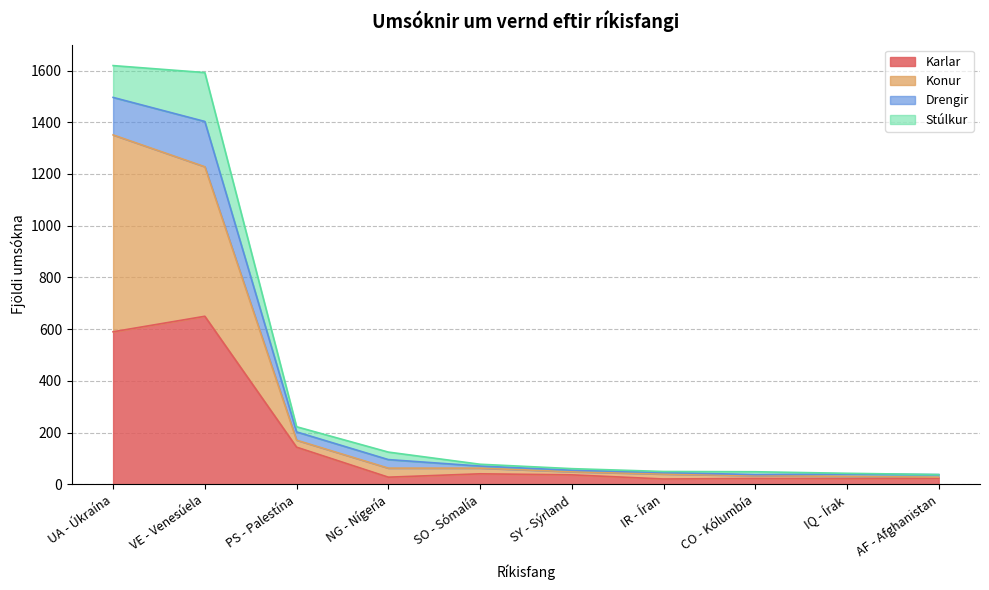

What is the total value across all series at VE - Venesúela?

1592